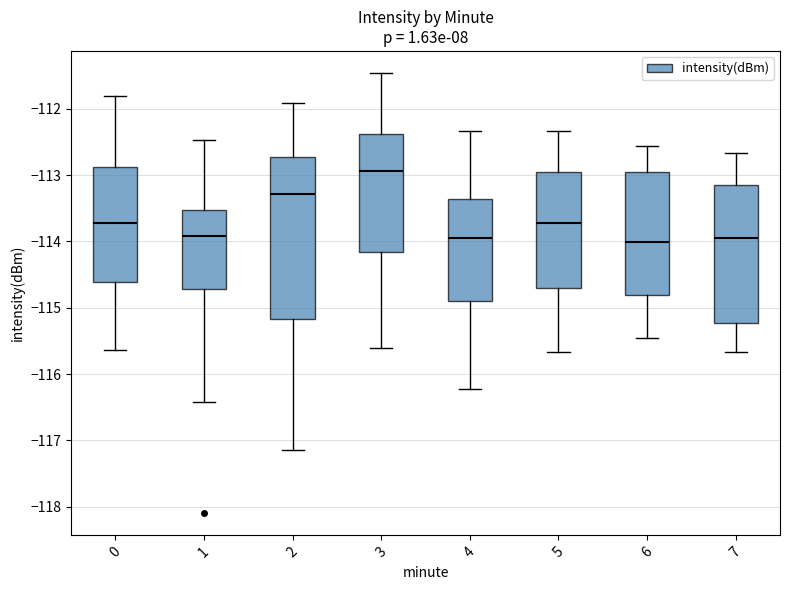

Reading left to right, read every box against the y-axis: the position of its median line, the range the box covers, and the ends of its whiskers. The values are not printed on the chart, so give them approximately, as read against the axis.

0: median -113.7, box -114.6 to -112.9, whiskers -115.6 to -111.8
1: median -113.9, box -114.7 to -113.5, whiskers -116.4 to -112.5
2: median -113.3, box -115.2 to -112.7, whiskers -117.1 to -111.9
3: median -112.9, box -114.2 to -112.4, whiskers -115.6 to -111.5
4: median -113.9, box -114.9 to -113.4, whiskers -116.2 to -112.3
5: median -113.7, box -114.7 to -112.9, whiskers -115.7 to -112.3
6: median -114.0, box -114.8 to -112.9, whiskers -115.4 to -112.6
7: median -113.9, box -115.2 to -113.1, whiskers -115.7 to -112.7